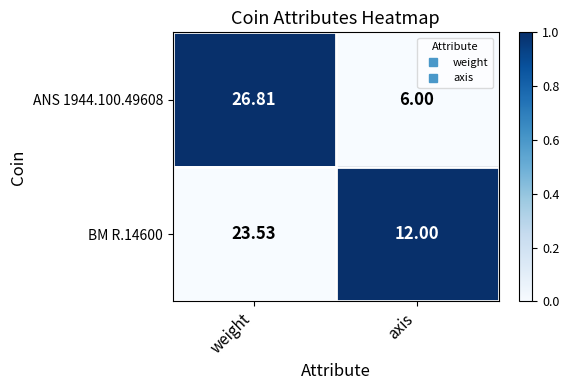

Count the number of data series in this chart.

2